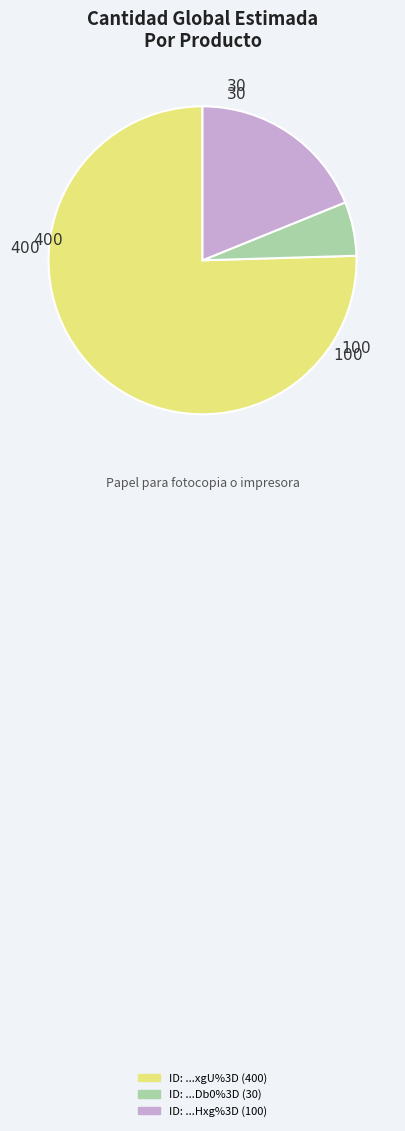

Is there a majority slice in this chart?

Yes